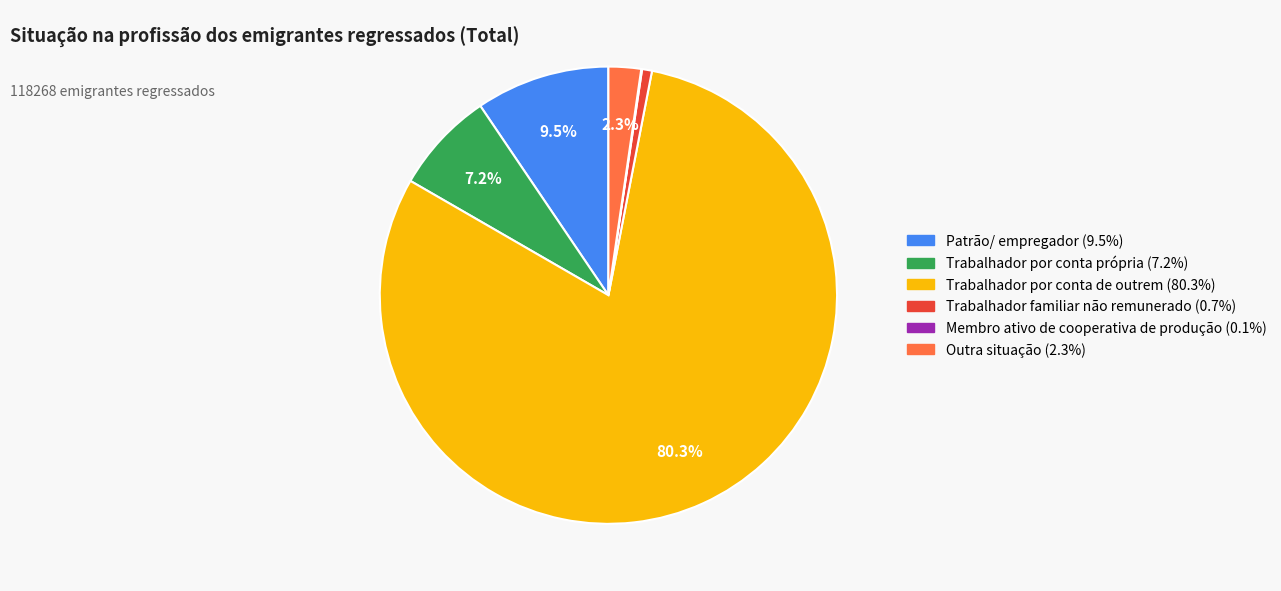

To the nearest percent, what is the combined percentage of Patrão/ empregador and Outra situação?

12%